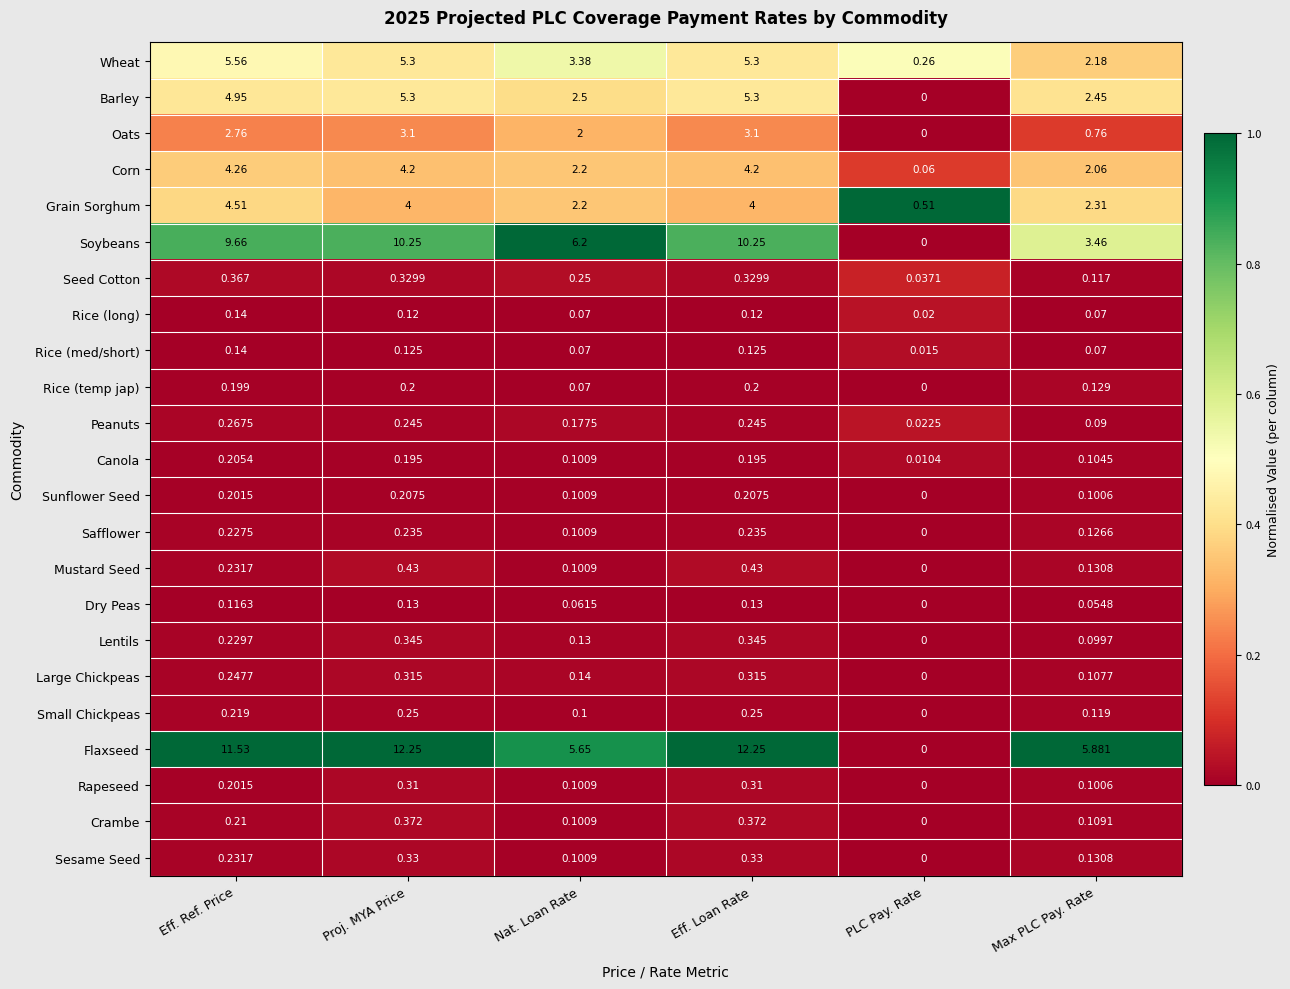

At which label does Mustard Seed reach its minimum?

PLC Pay. Rate